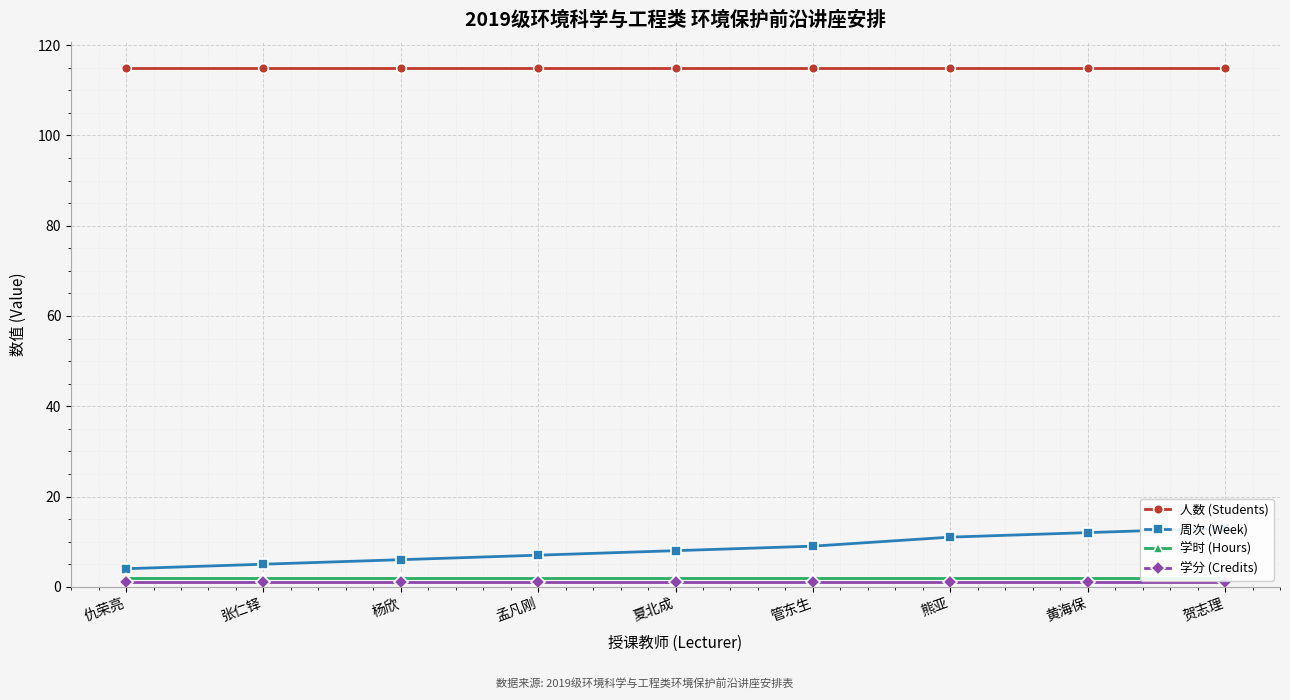

Which series changed the most between 张仁铎 and 熊亚?

周次 (Week)